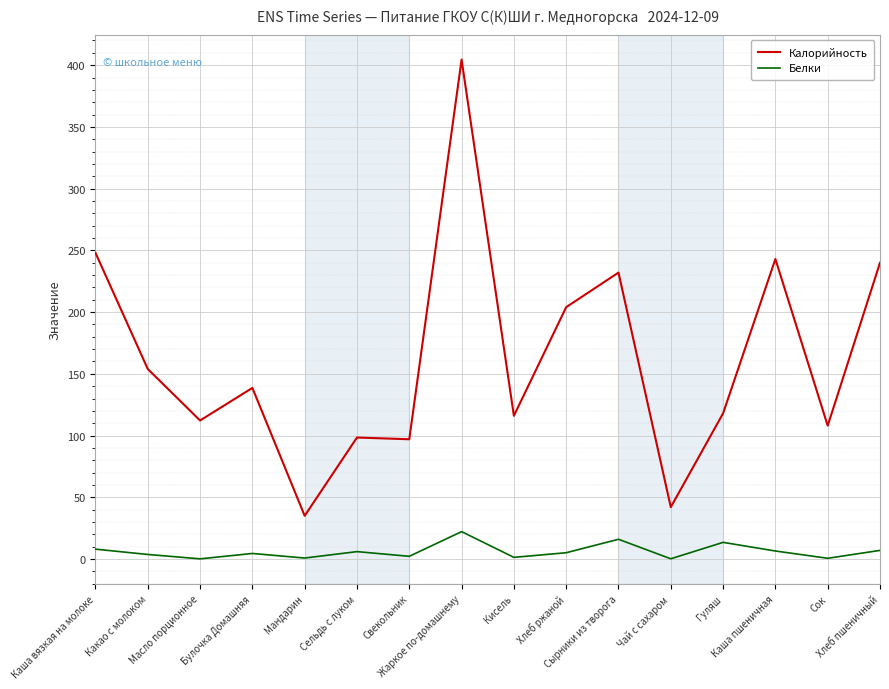

Does the chart have visible grid lines?

Yes